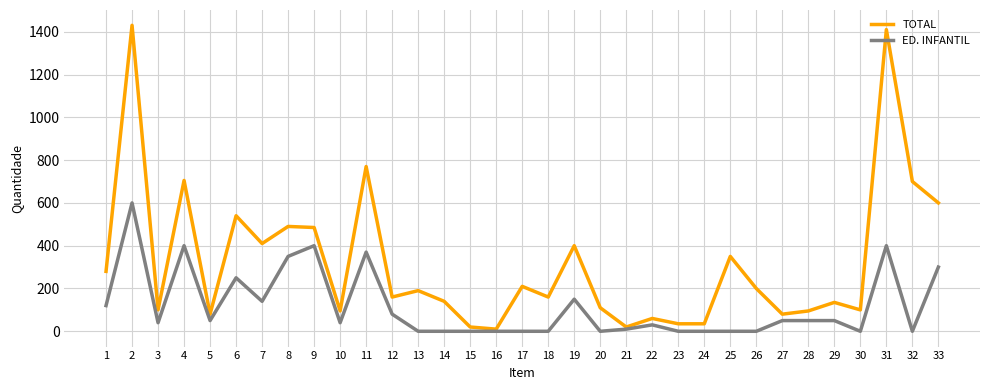

How many lines are shown in the chart?

2